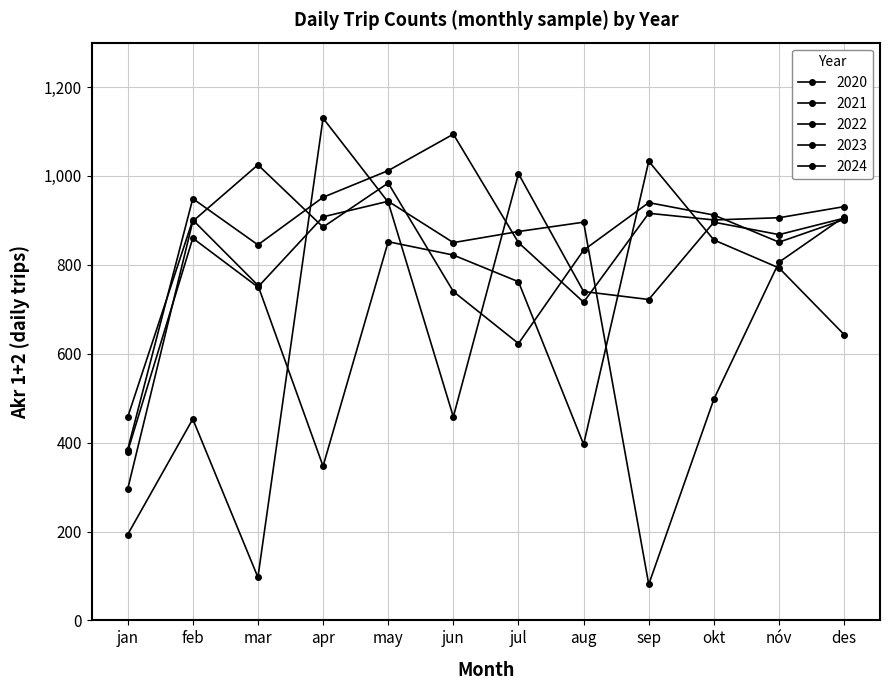

Is this an area chart (filled region under the line)?

No